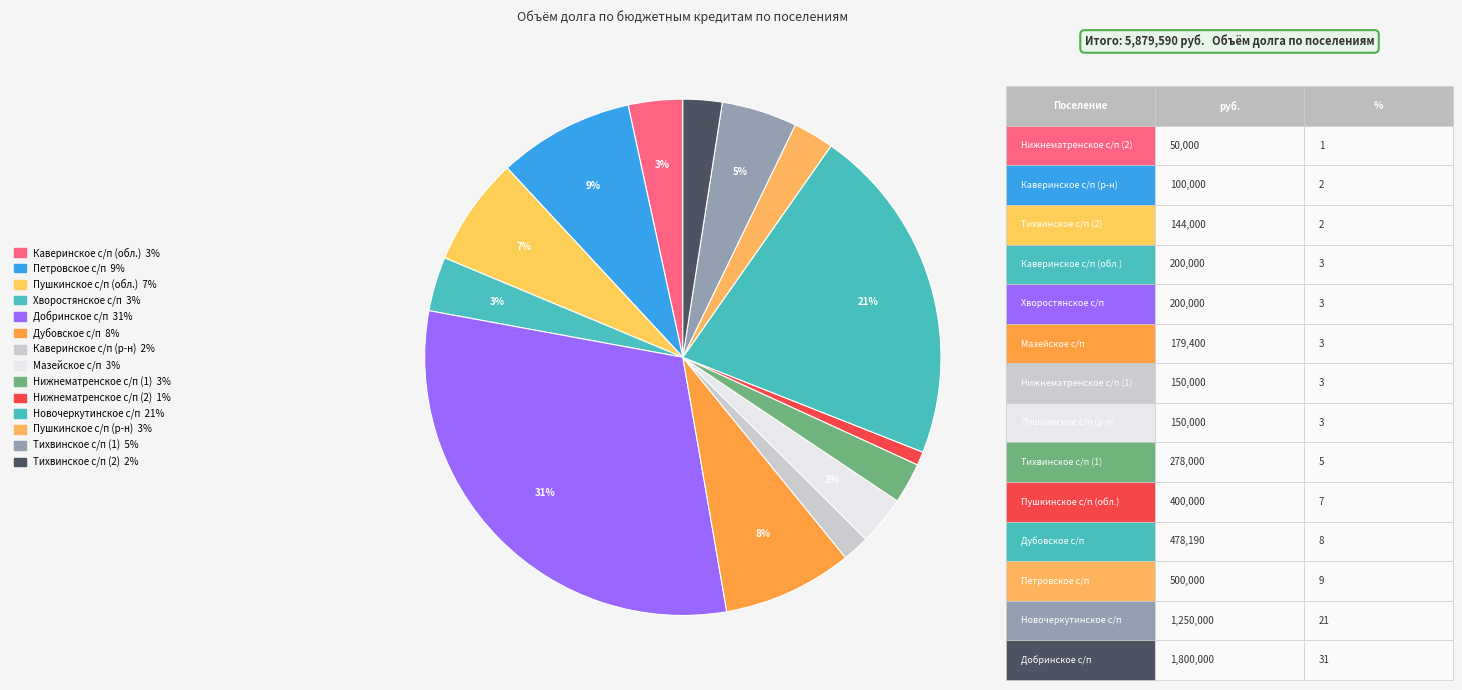

Count the number of slices in the pie.

14